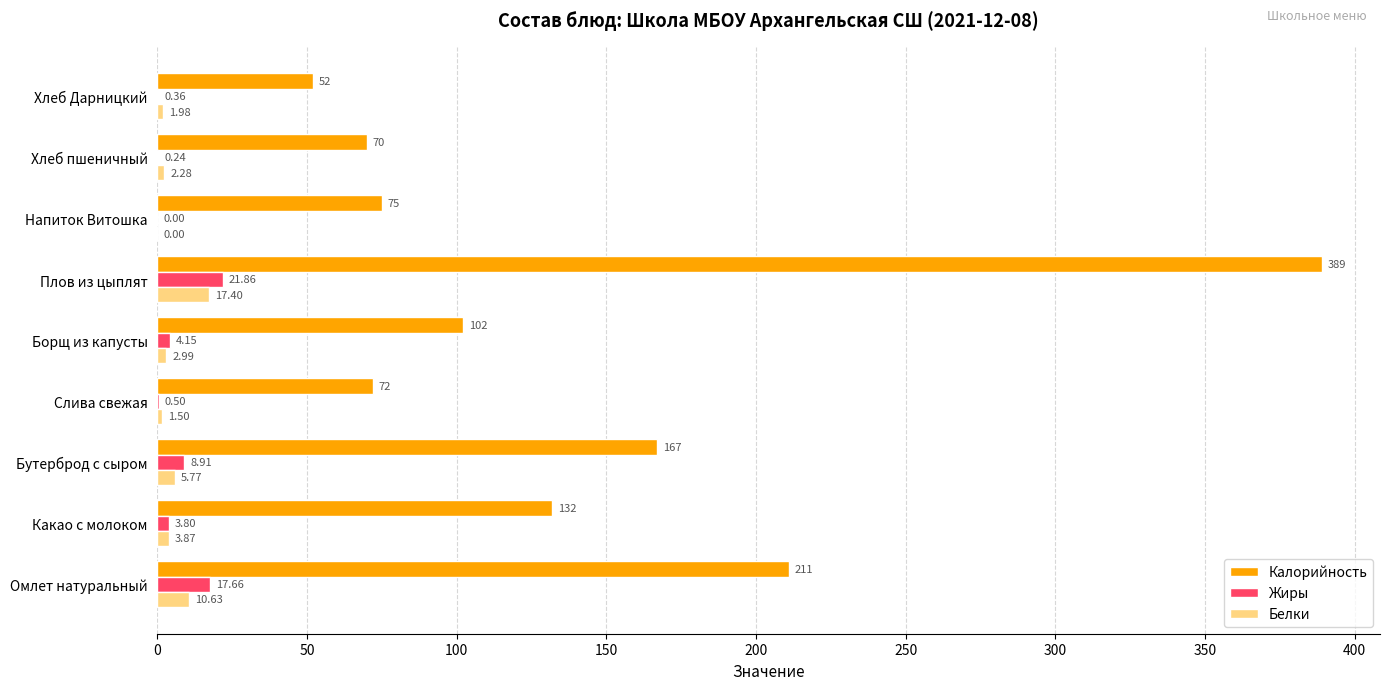

Which series has the largest total across all categories?

Калорийность